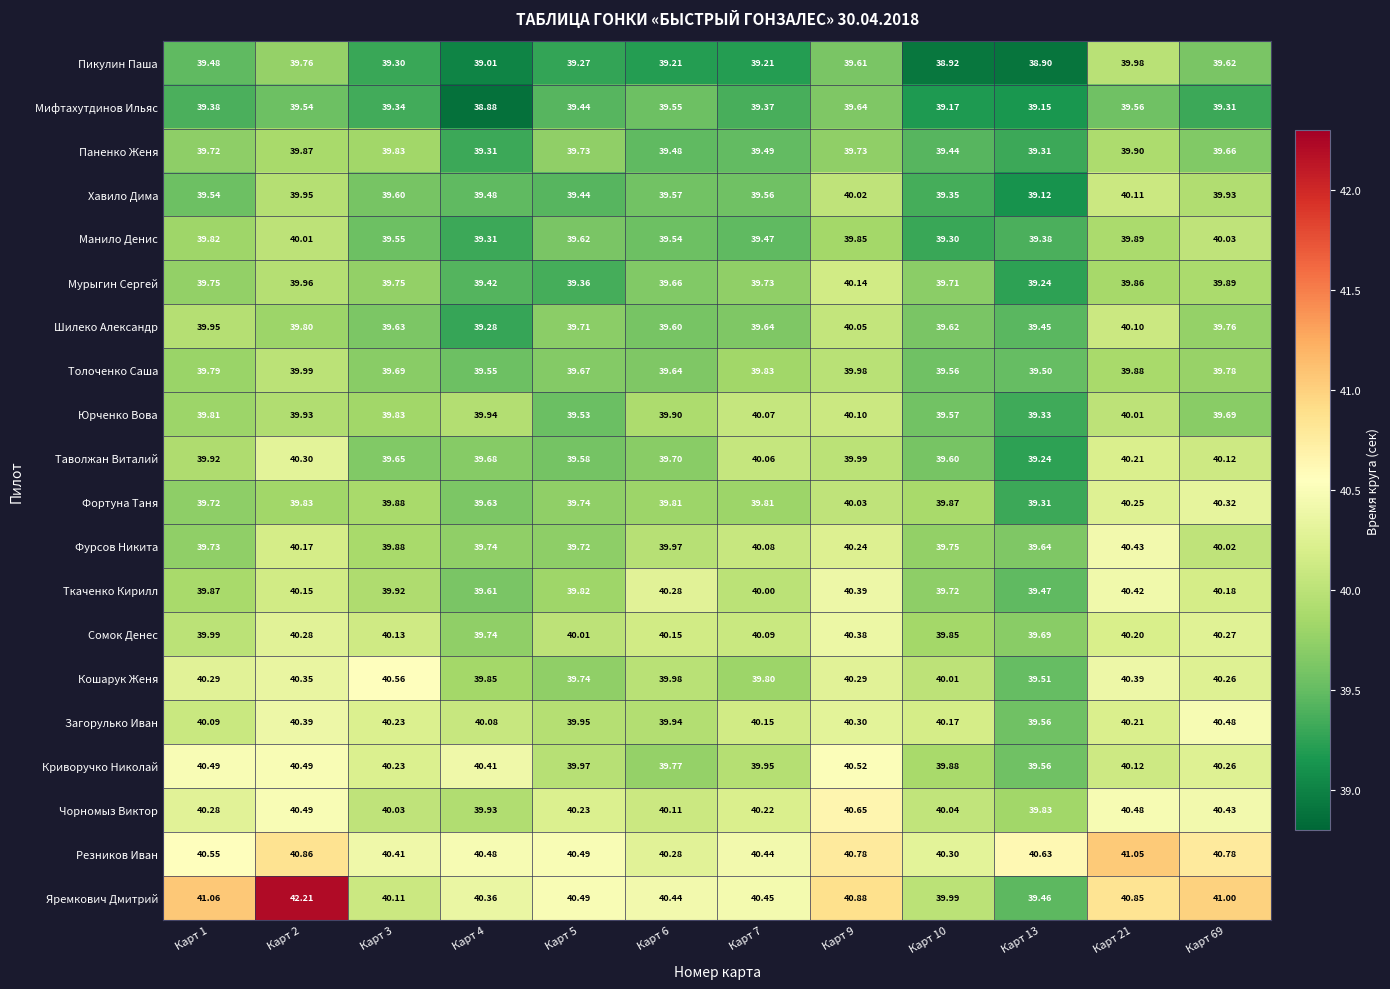

Which series has the largest range (max minus min)?

Яремкович Дмитрий